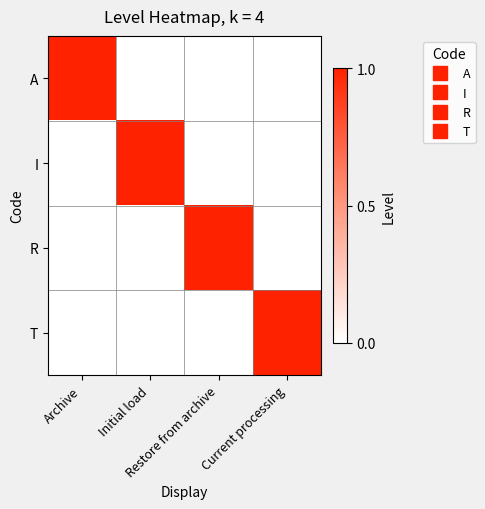

Count the number of categories in the chart.

4